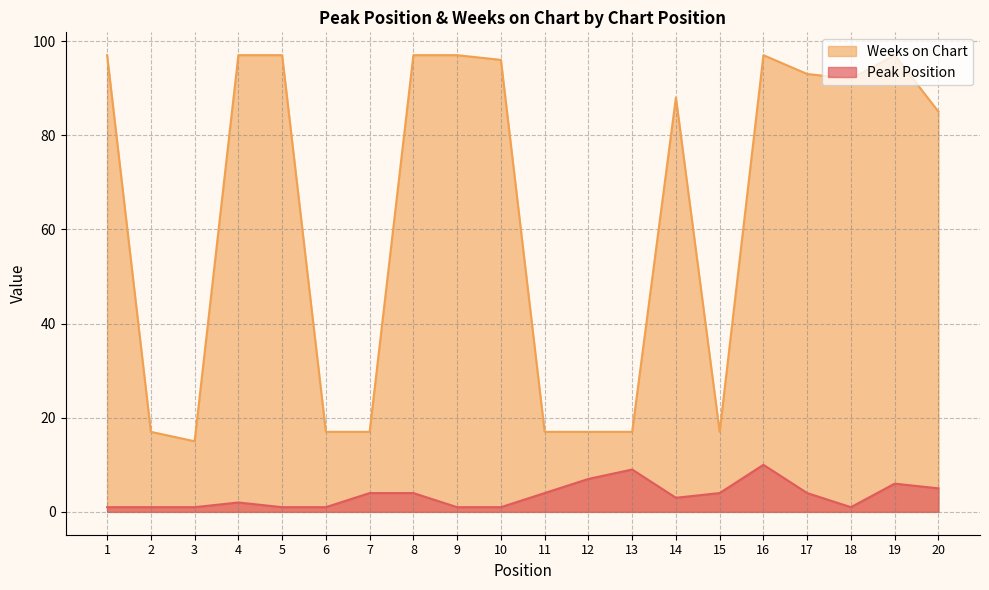

What is the value of the Weeks on Chart point at the 16th from the left?

97